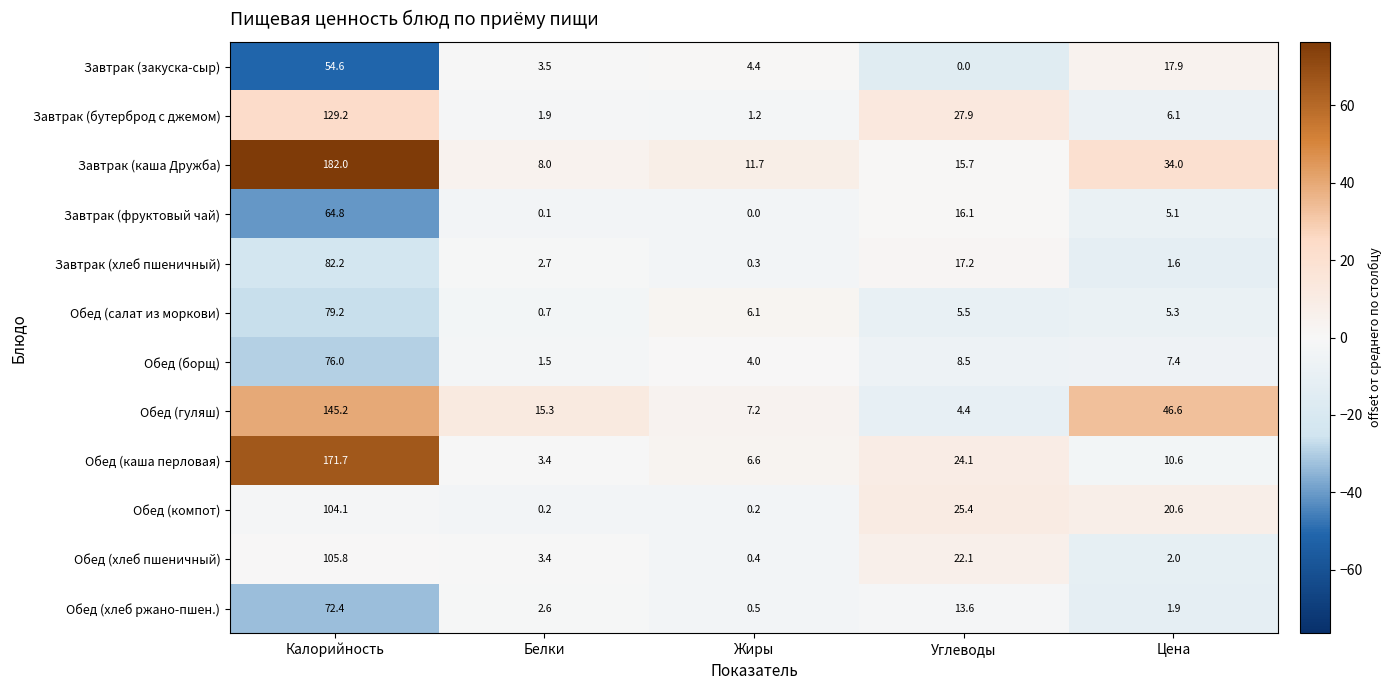

The Завтрак (фруктовый чай) series shows 16.1 at Углеводы. True or false?

True